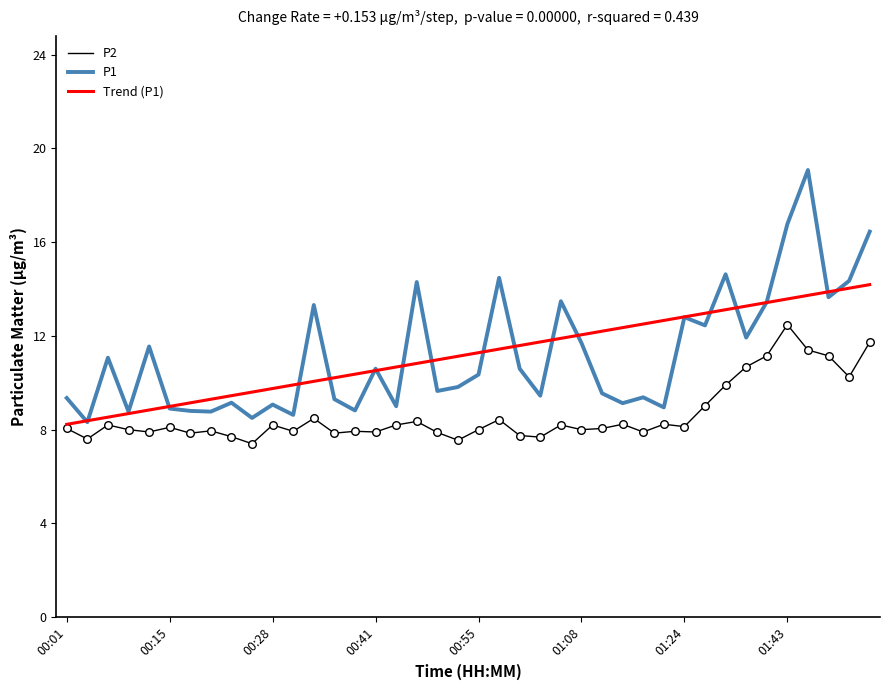

Which series has the largest range (max minus min)?

P1